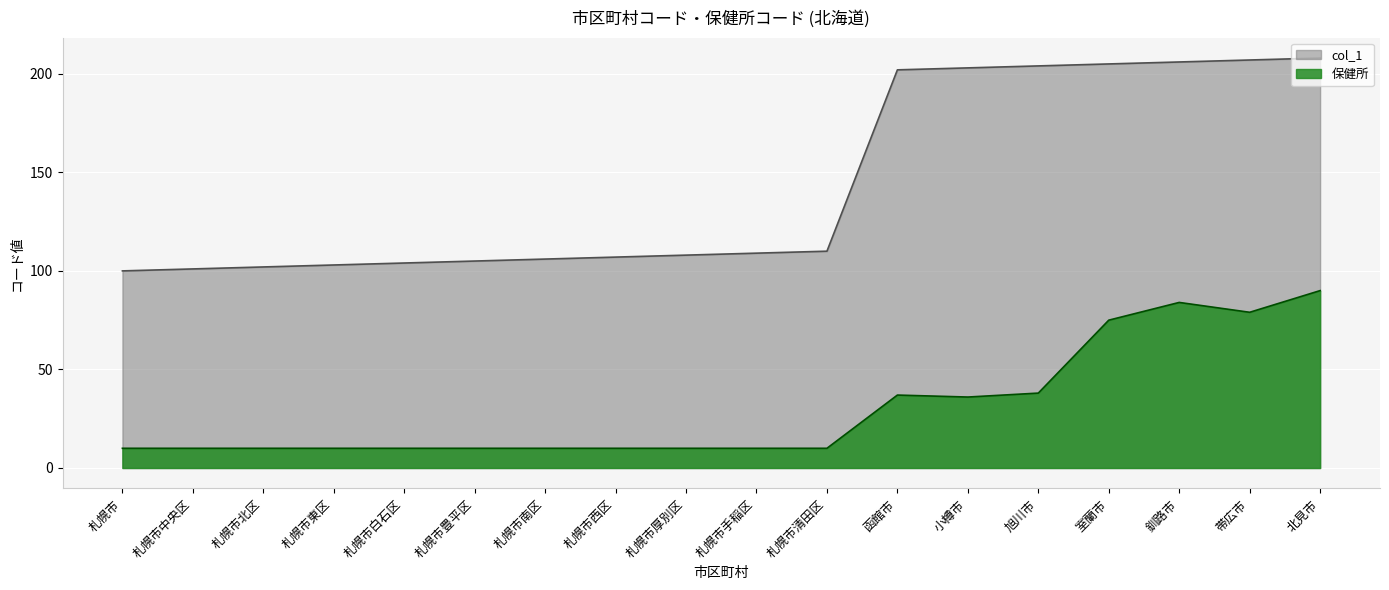

Where is col_1 nearest to the value 154?

札幌市清田区